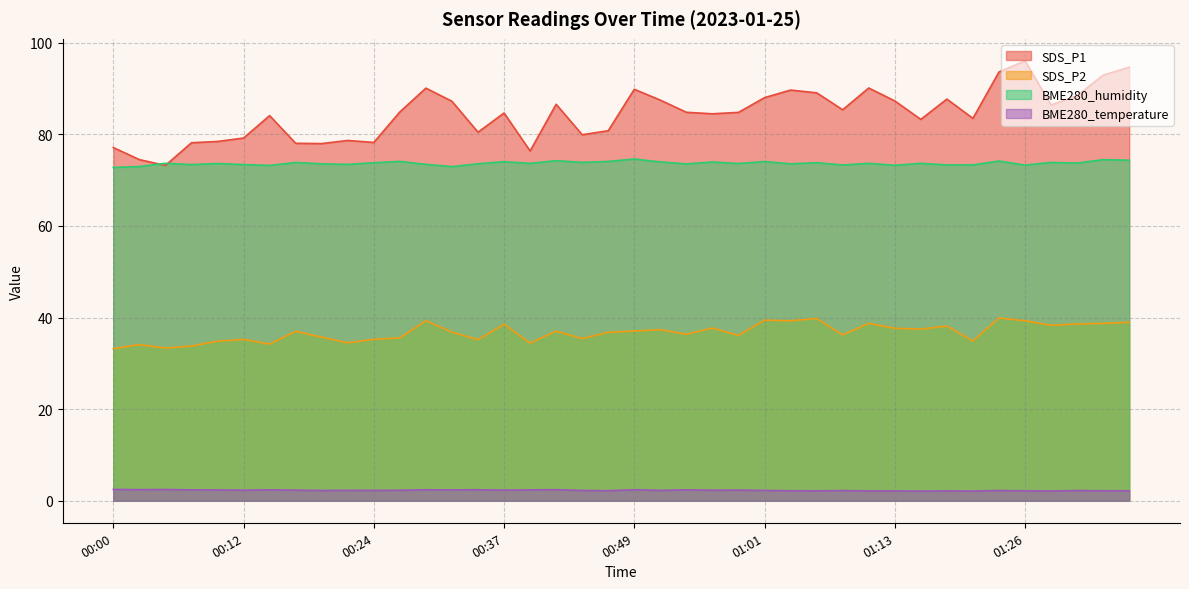

What value does the SDS_P1 series have at 00:44?

79.9